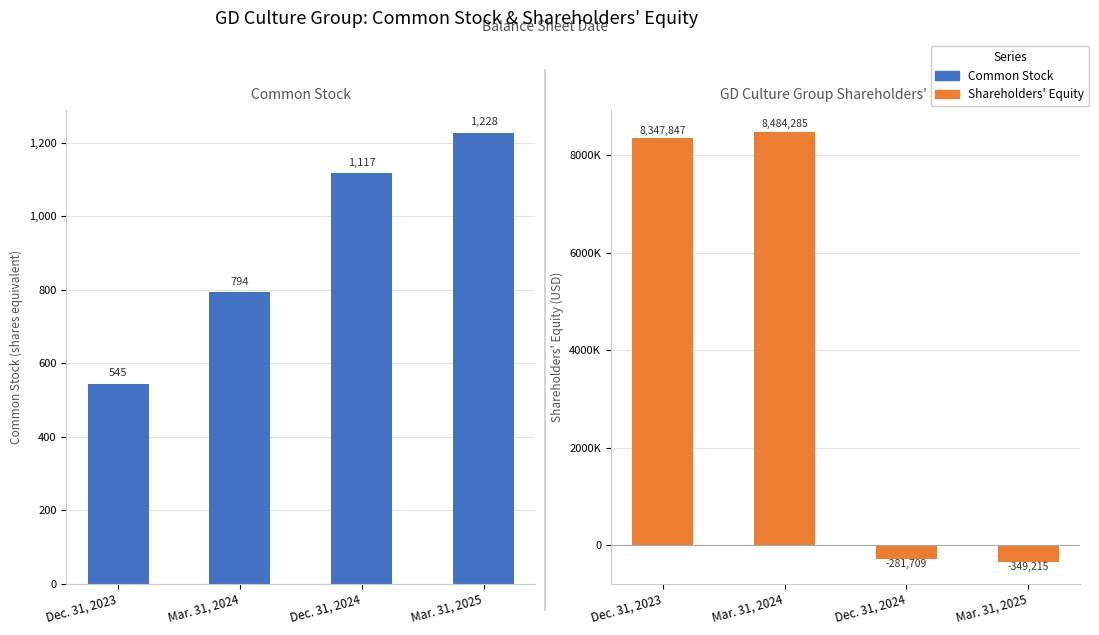

List the series in order of their overall mean, lowest first.

Common Stock, Total GD Culture Group Limited Shareholders Equity